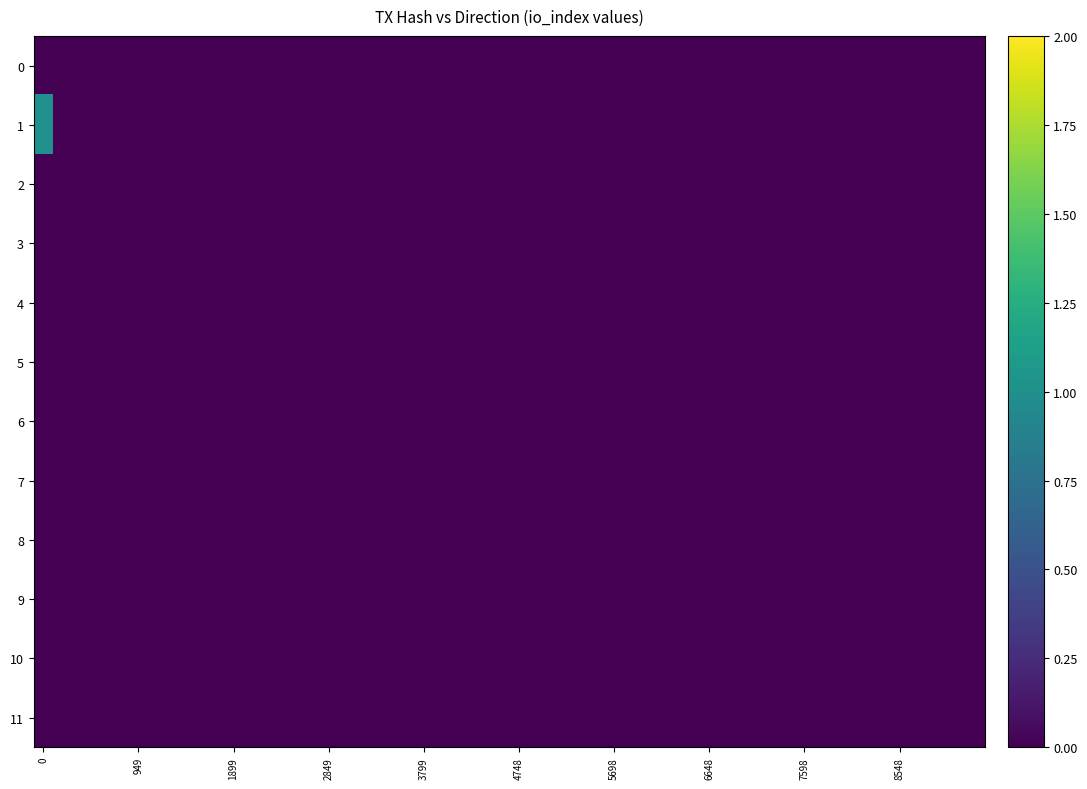

At how many categories does at least one series exceed 0?

1